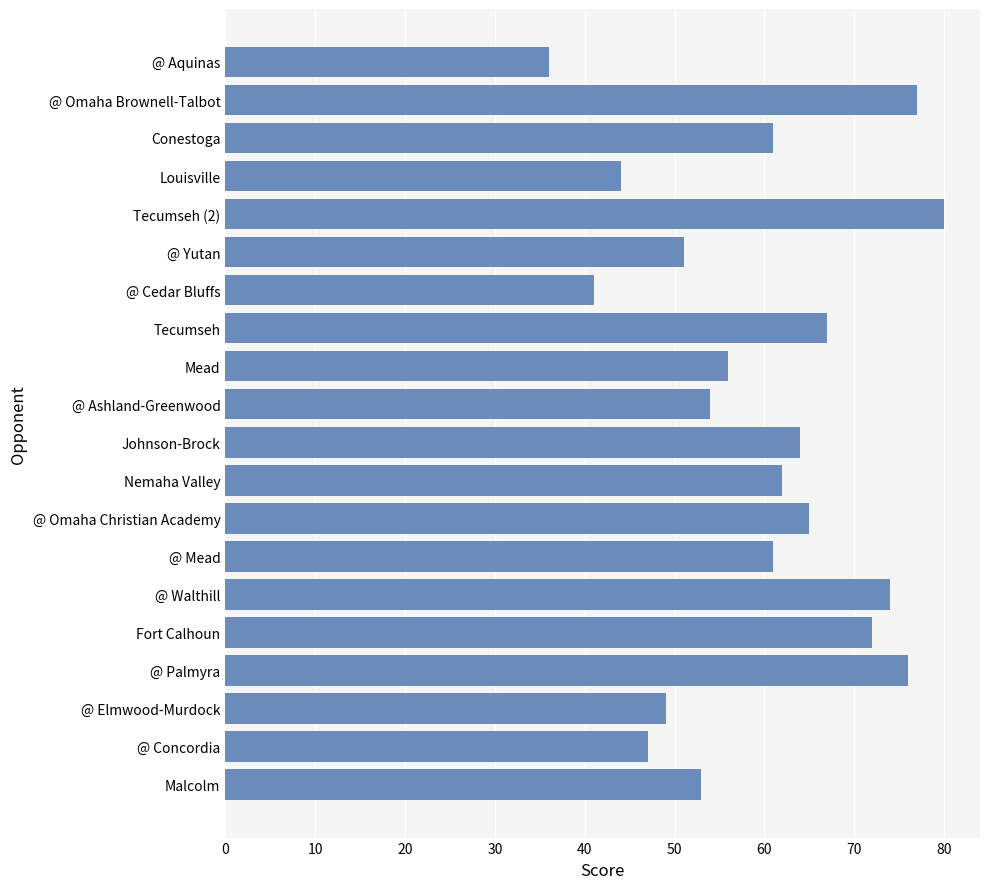

What is the difference between the values at @ Mead and @ Omaha Christian Academy?

4